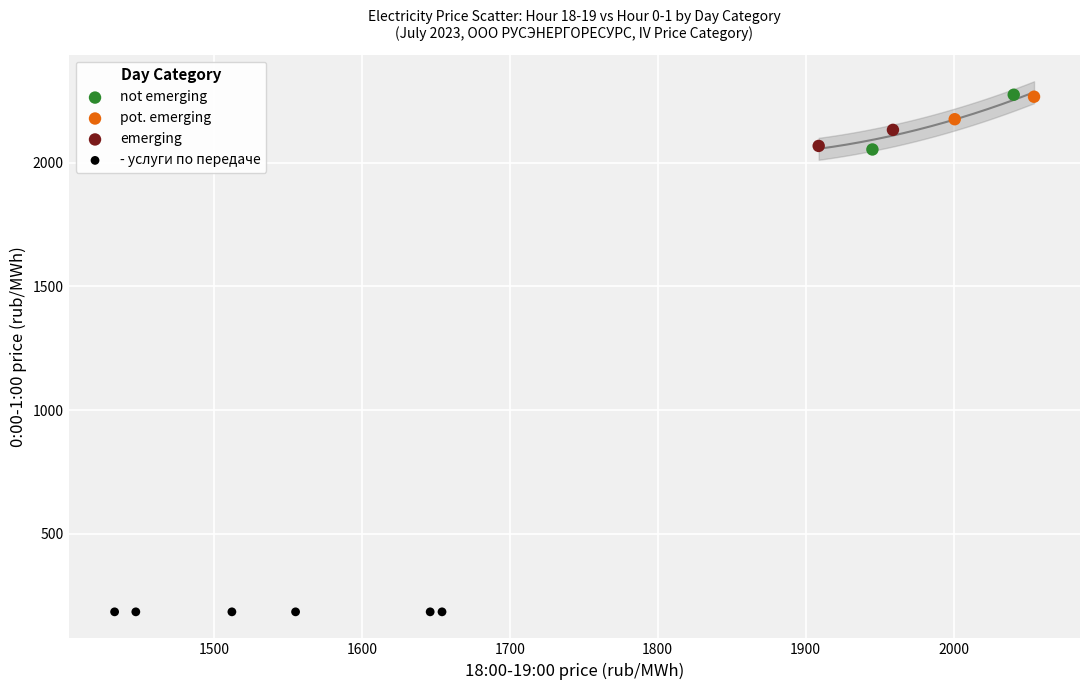

Which series reaches the minimum Y coordinate?

- услуги по передаче